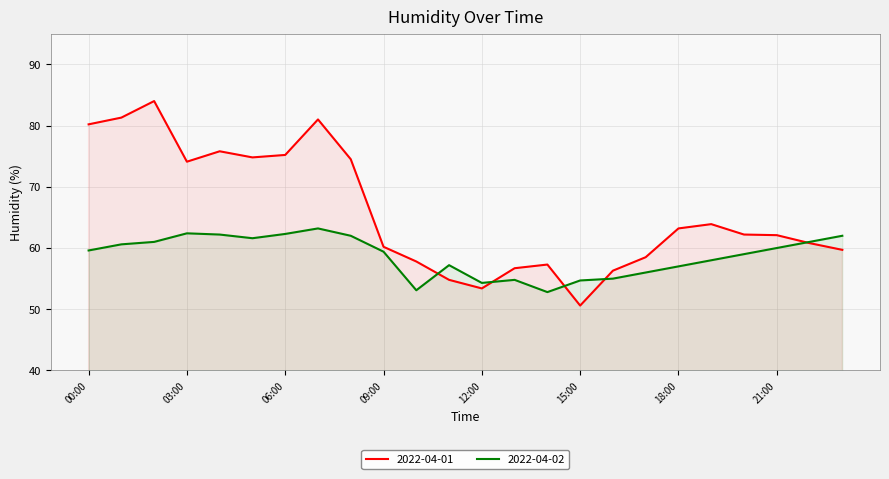

What are all the series names shown in the legend?

2022-04-01, 2022-04-02